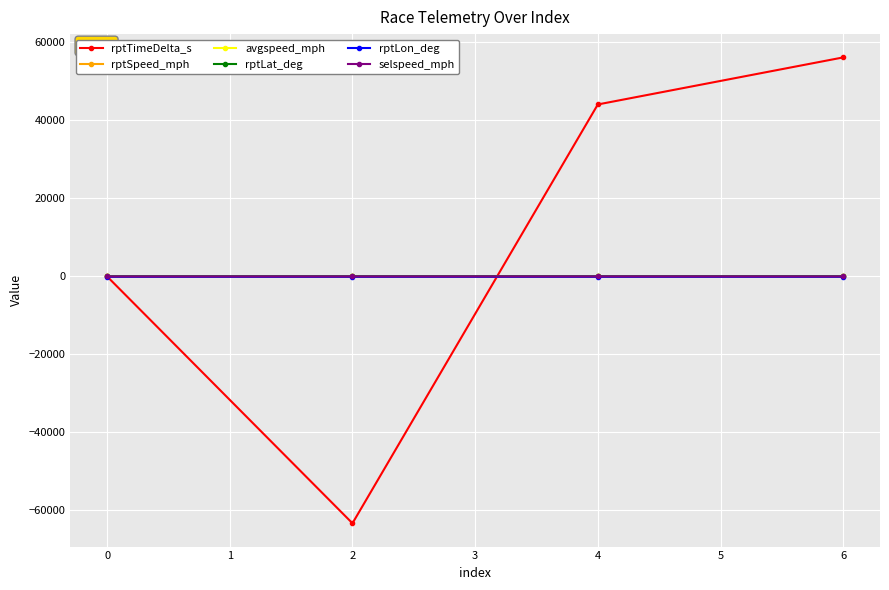

Which series changed the most between 2 and 6?

rptTimeDelta_s